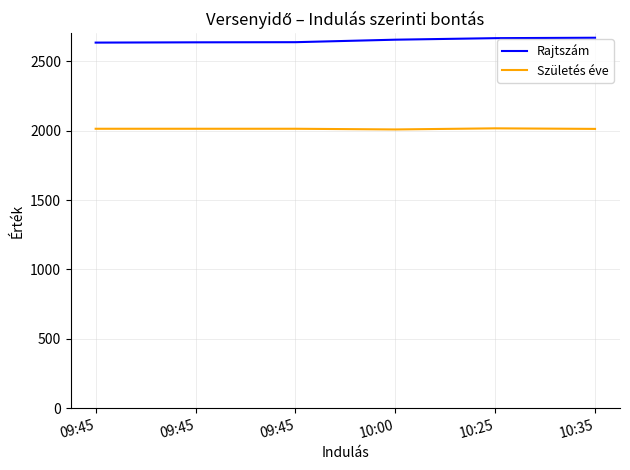

True or false: Rajtszám and Születés éve cross at least once.

False